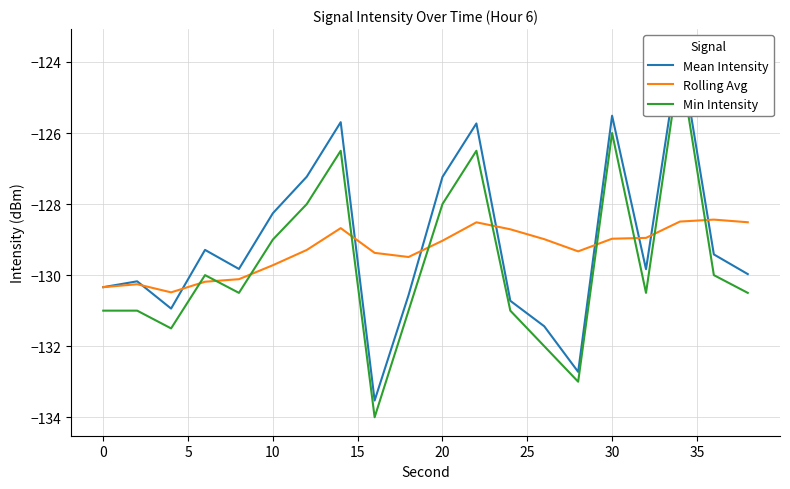

The Rolling Avg series shows -197.8 at 0. True or false?

False